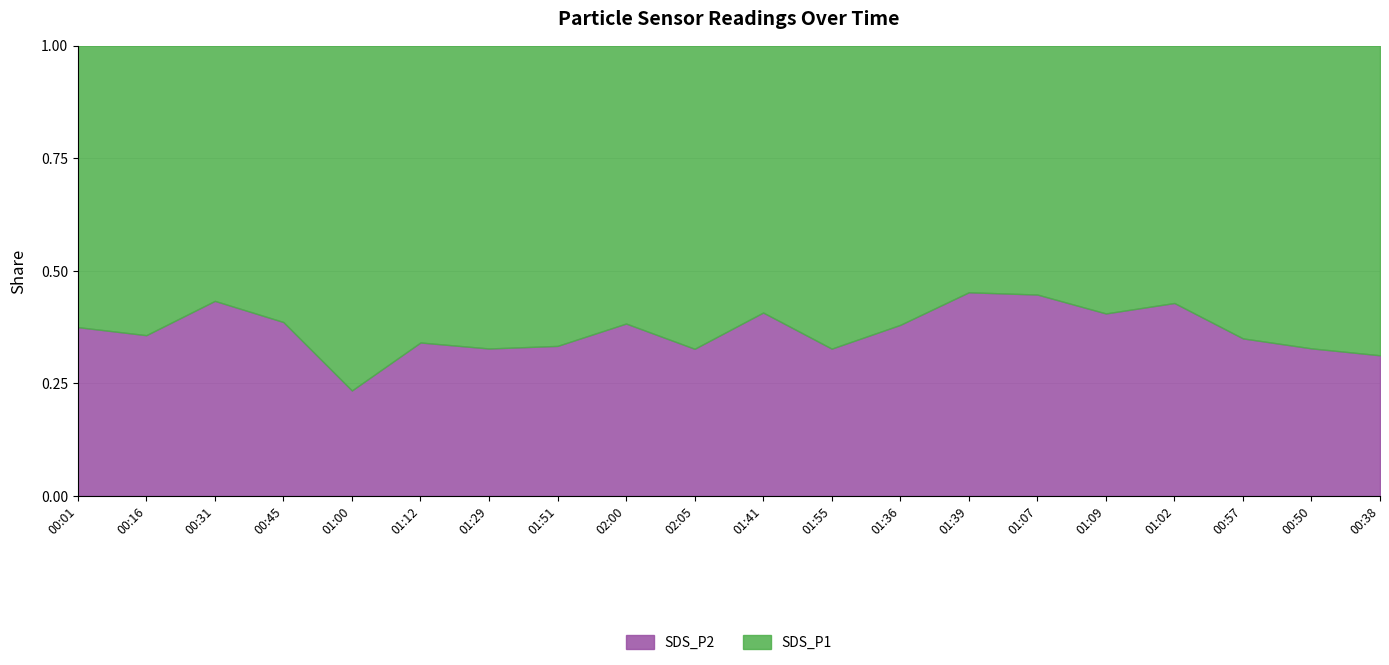

Which category has the lowest value in the SDS_P2 series?

01:00